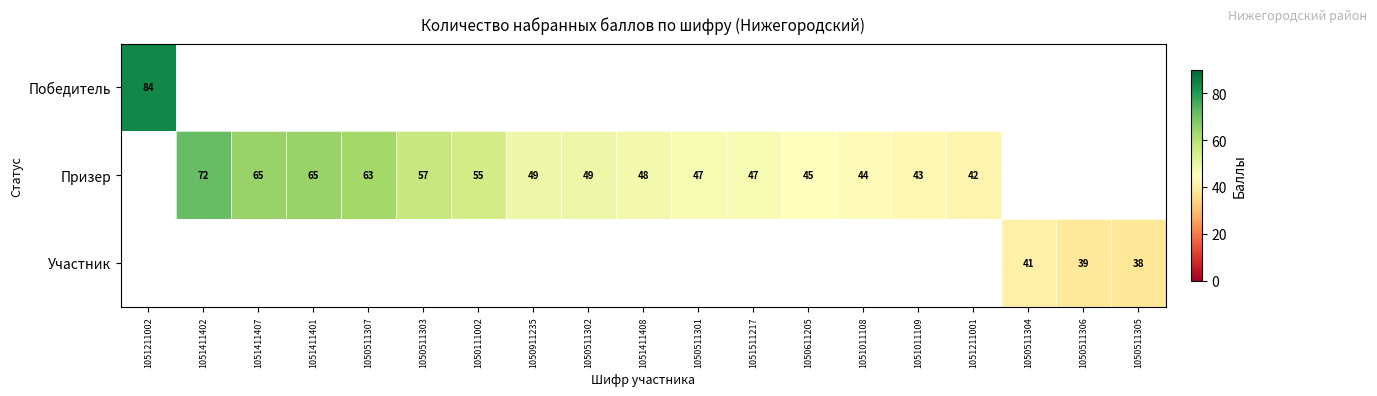

True or false: Участник has a value of 39 at 1050511306.

True